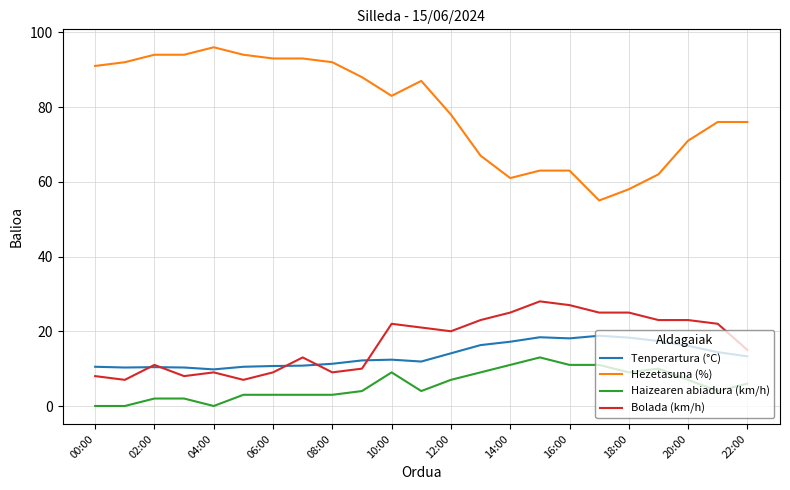

Which series has the largest total across all categories?

Hezetasuna (%)